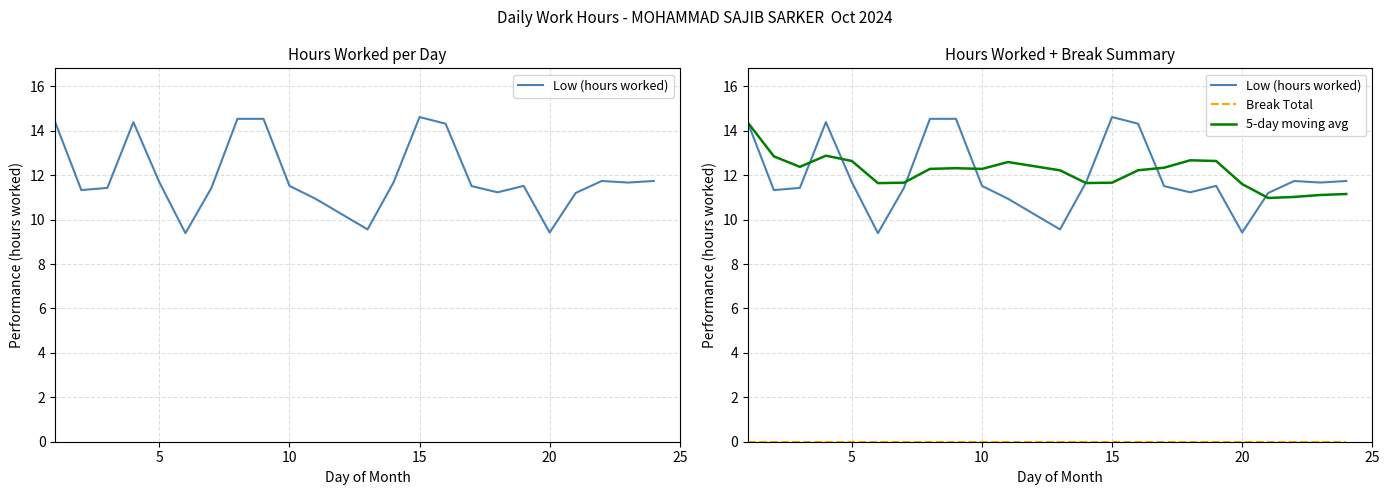

What is the lowest value of the Low (hours worked) series?

9.4